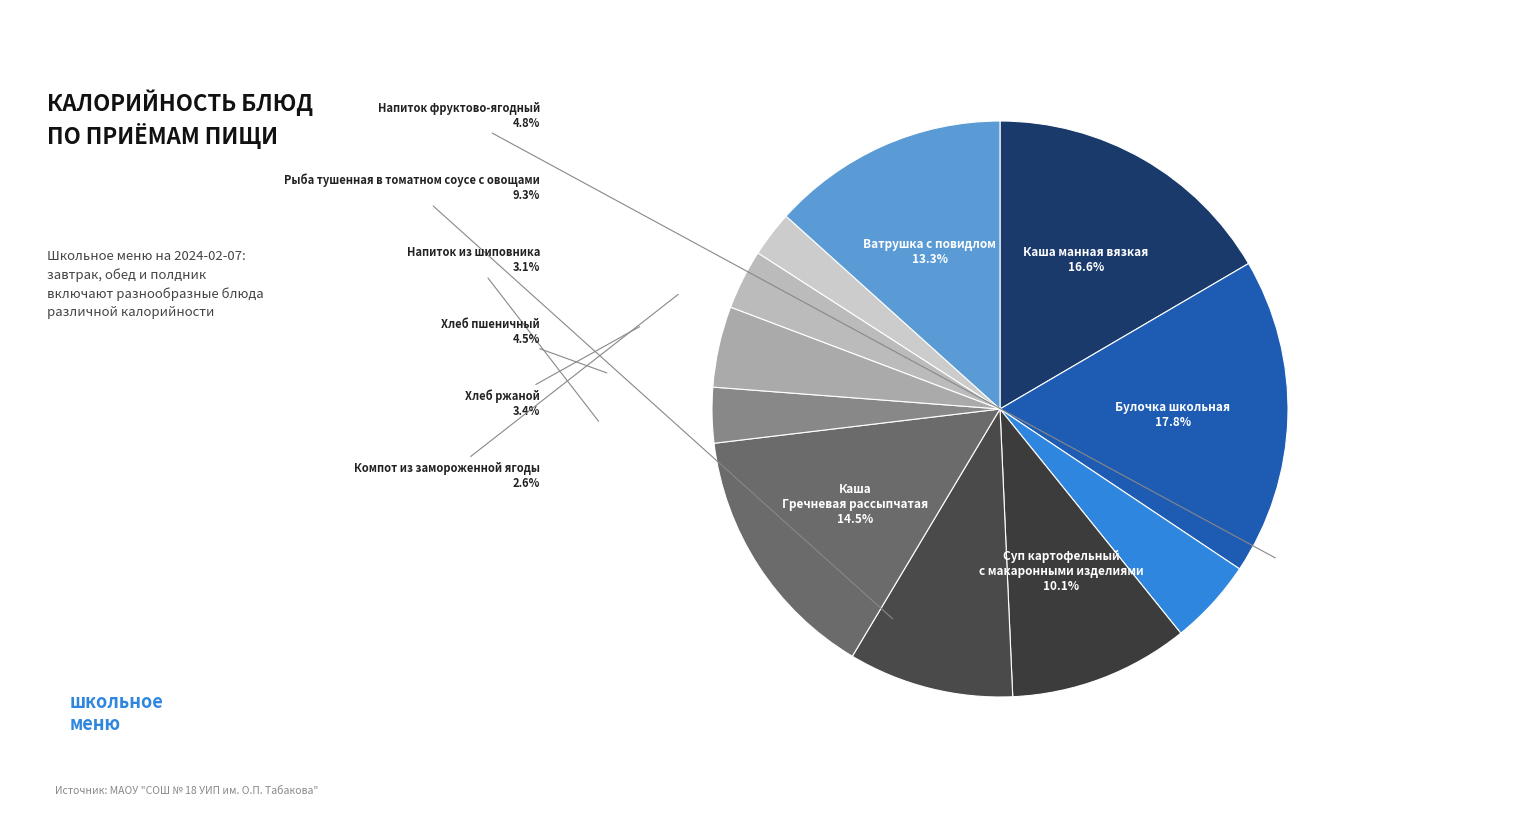

Rank the categories by value from lowest to highest.

Компот из замороженной ягоды, Напиток из шиповника, Хлеб ржаной, Хлеб пшеничный, Напиток фруктово-ягодный, Рыба тушенная в томатном соусе с овощами, Суп картофельный с макаронными изделиями, Ватрушка с повидлом, Каша Гречневая рассыпчатая, Каша манная вязкая, Булочка школьная